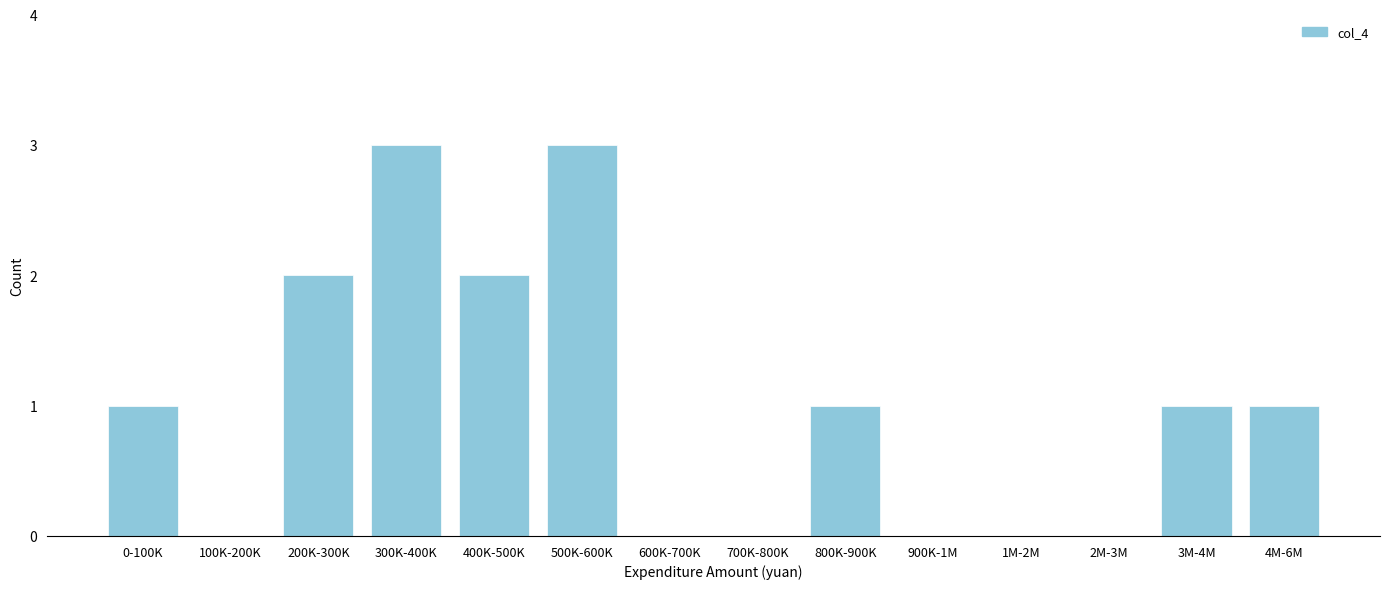

Reading left to right, list all the values displayed in this chart.

0-100K=1	100K-200K=0	200K-300K=2	300K-400K=3	400K-500K=2	500K-600K=3	600K-700K=0	700K-800K=0	800K-900K=1	900K-1M=0	1M-2M=0	2M-3M=0	3M-4M=1	4M-6M=1